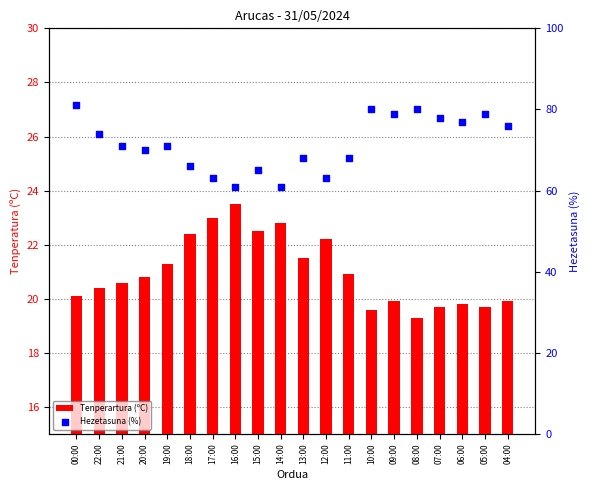

Which series has the largest total across all categories?

Hezetasuna (%)